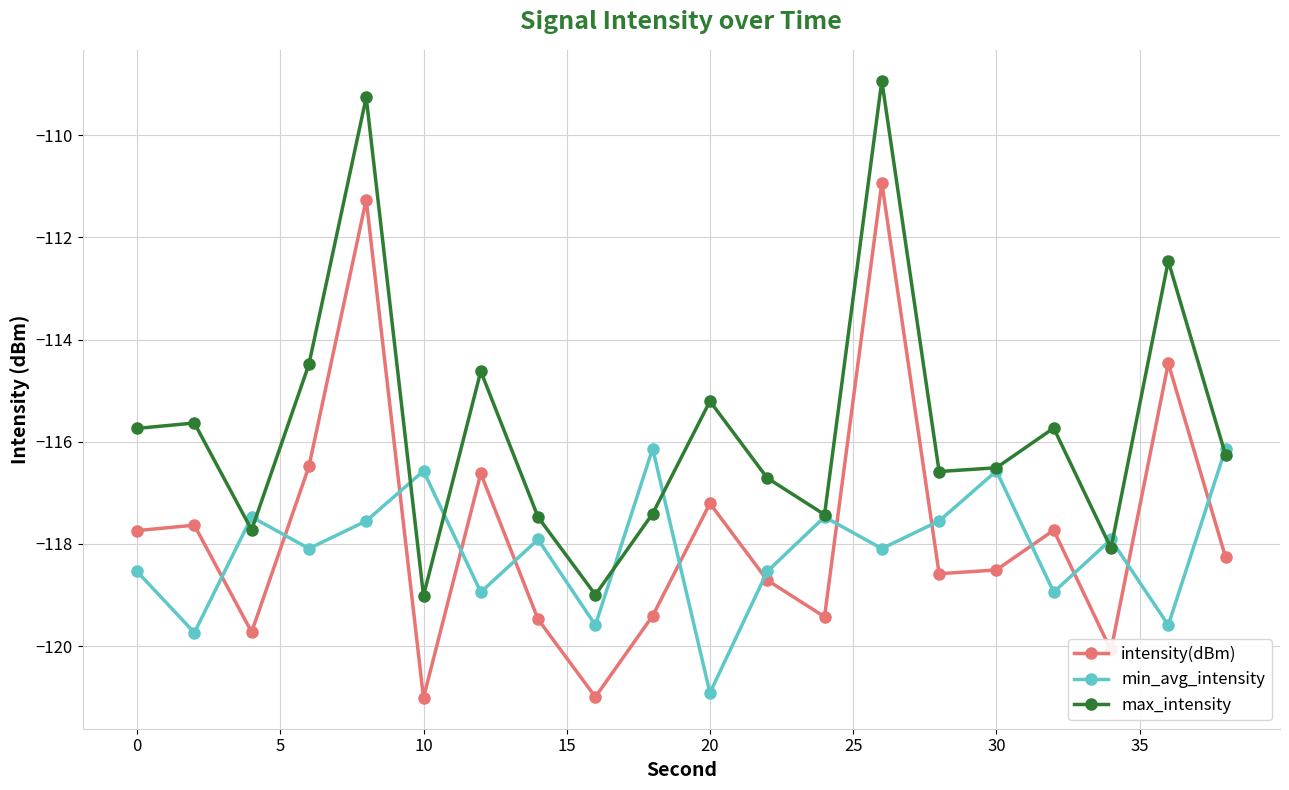

True or false: max_intensity and intensity(dBm) cross at least once.

False